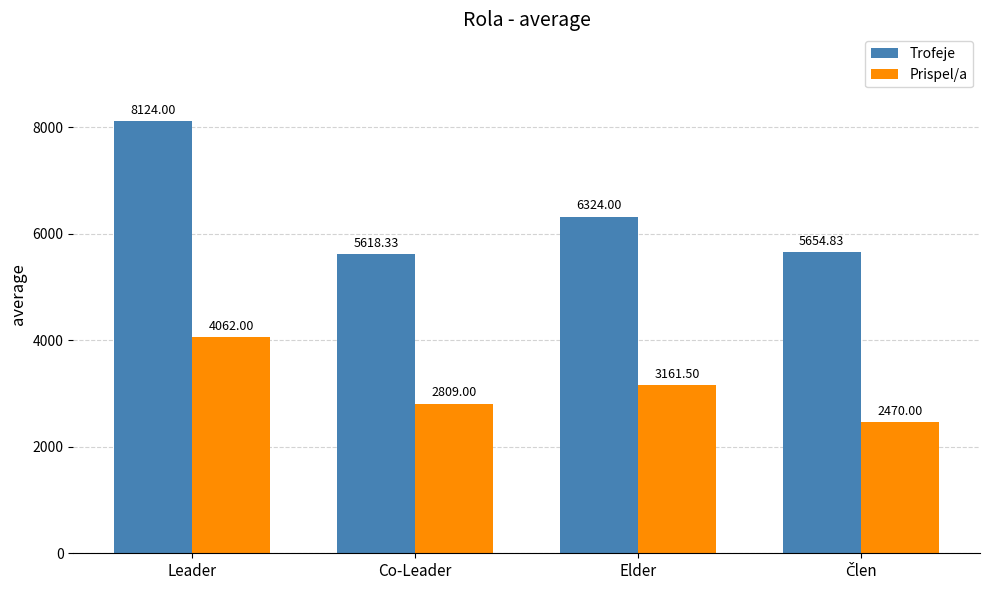

At which category is the sum across all series the highest?

Leader